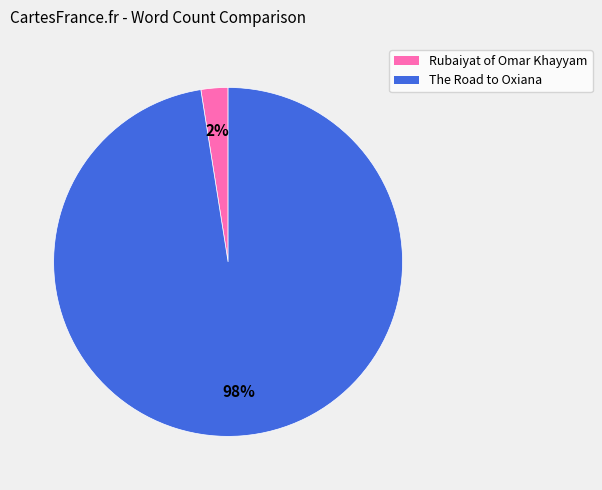

The The Road to Oxiana slice represents 91% of the pie. True or false?

False